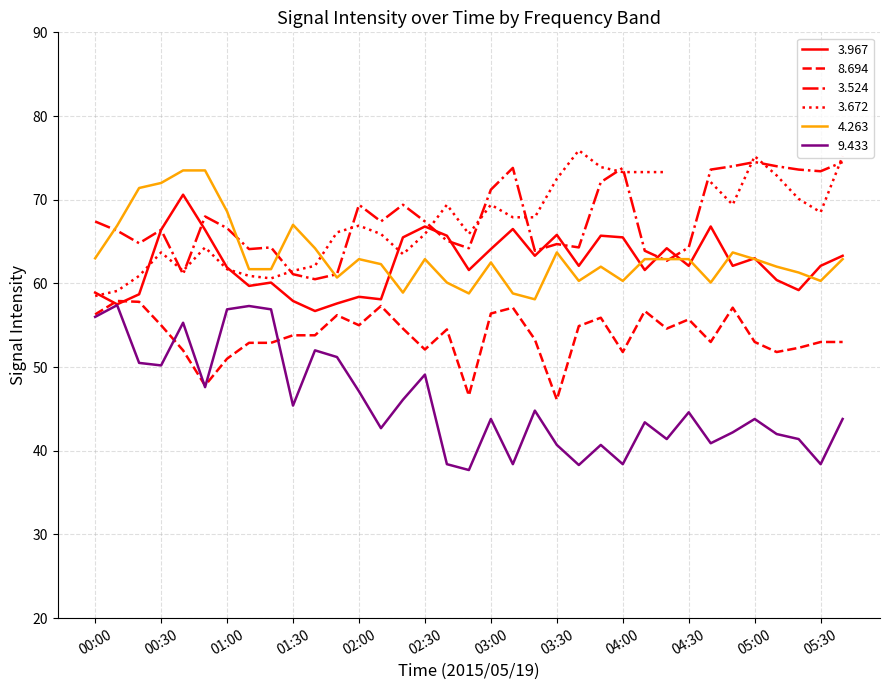

The 3.967 series shows 95.8 at 00:30. True or false?

False